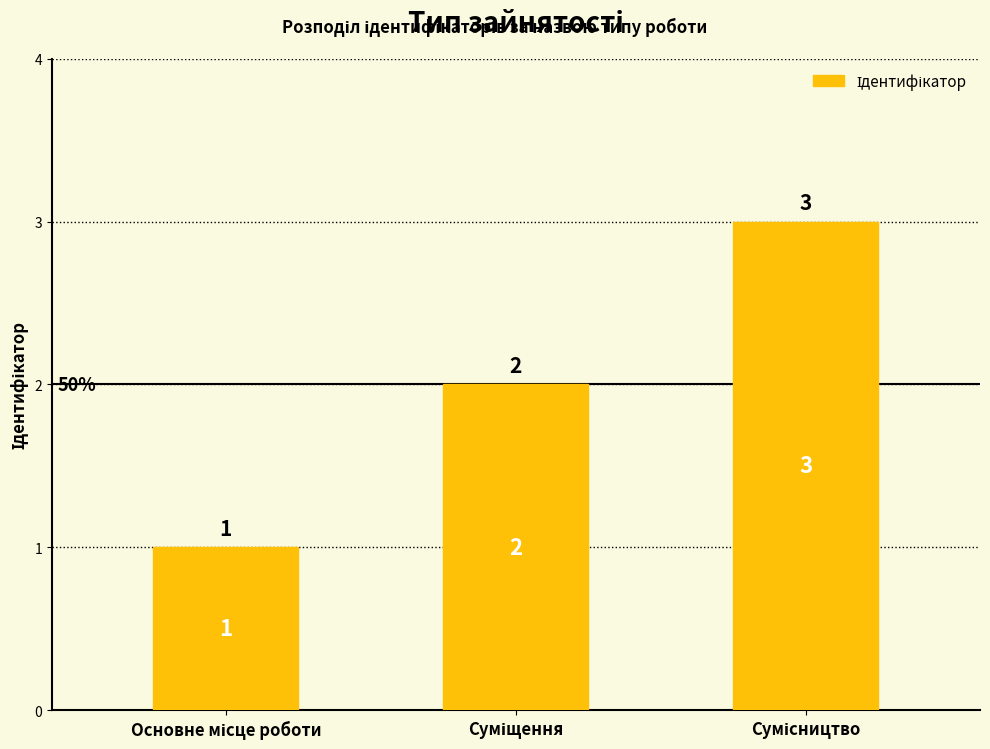

How many values are between 1 and 3?

3